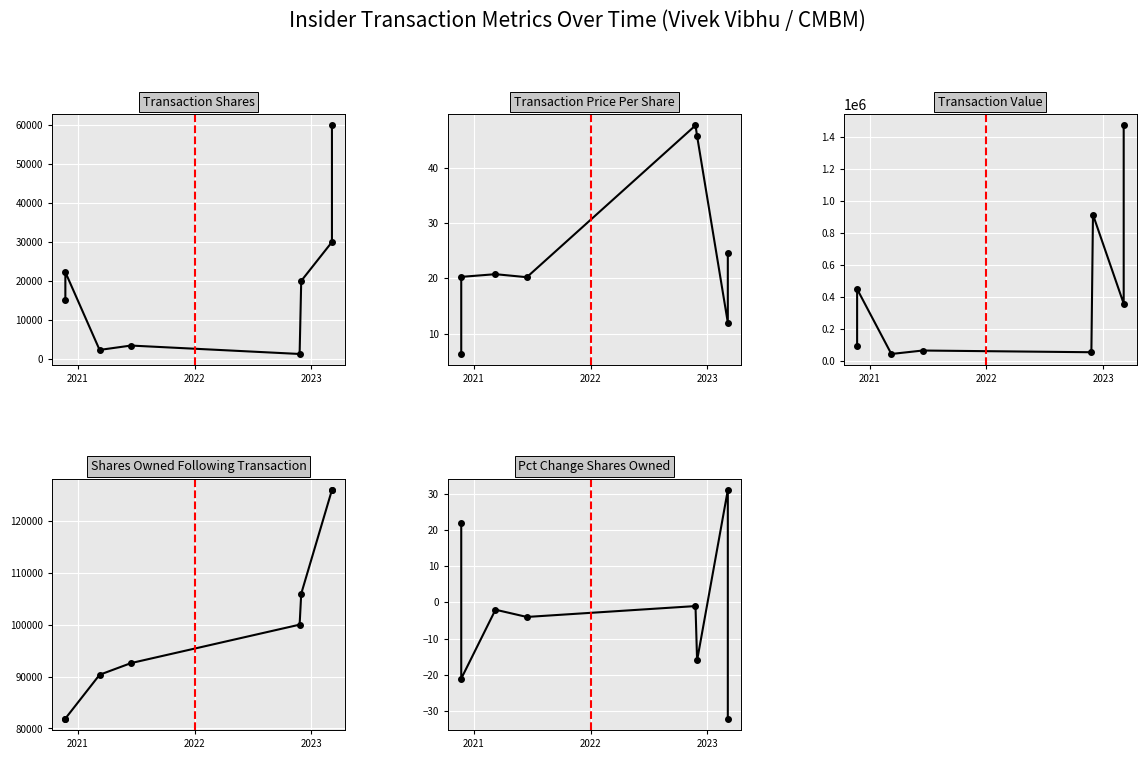

True or false: pctchgSharesOwned has a value of -2.8 at 2023.

False